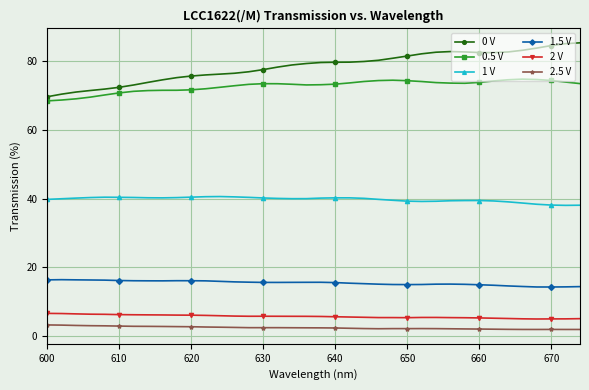

True or false: 0 V has more than 0 points higher than both neighbors.

True